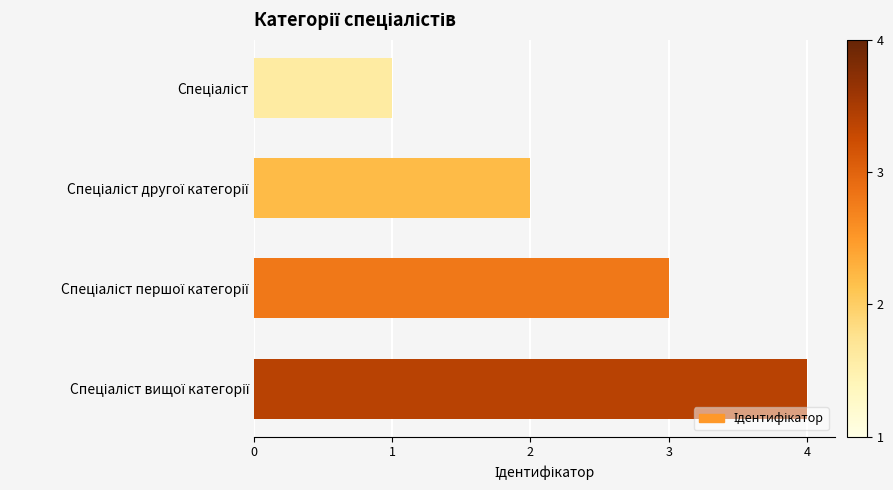

What is the difference between the maximum and minimum values?

3